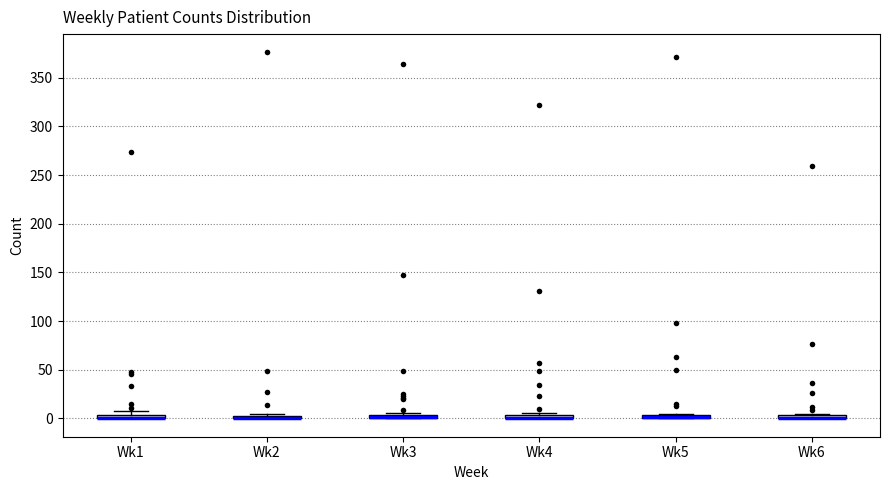

Where is the upper edge of the box for Wk6 on the y-axis? The values are not printed on the chart, so give them approximately, as read against the axis.

5